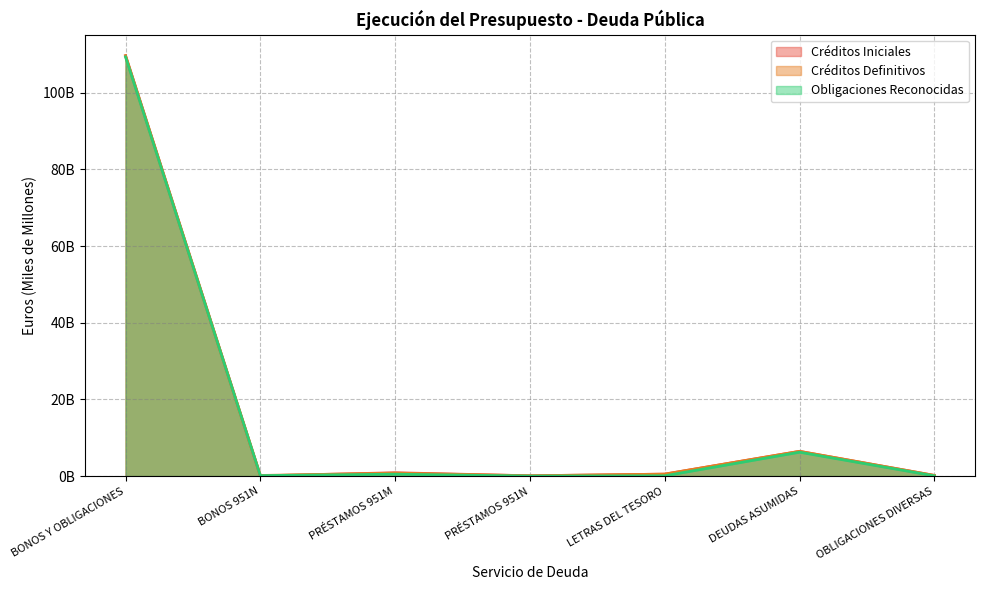

True or false: Créditos Iniciales and Obligaciones Reconocidas intersect in this chart.

True